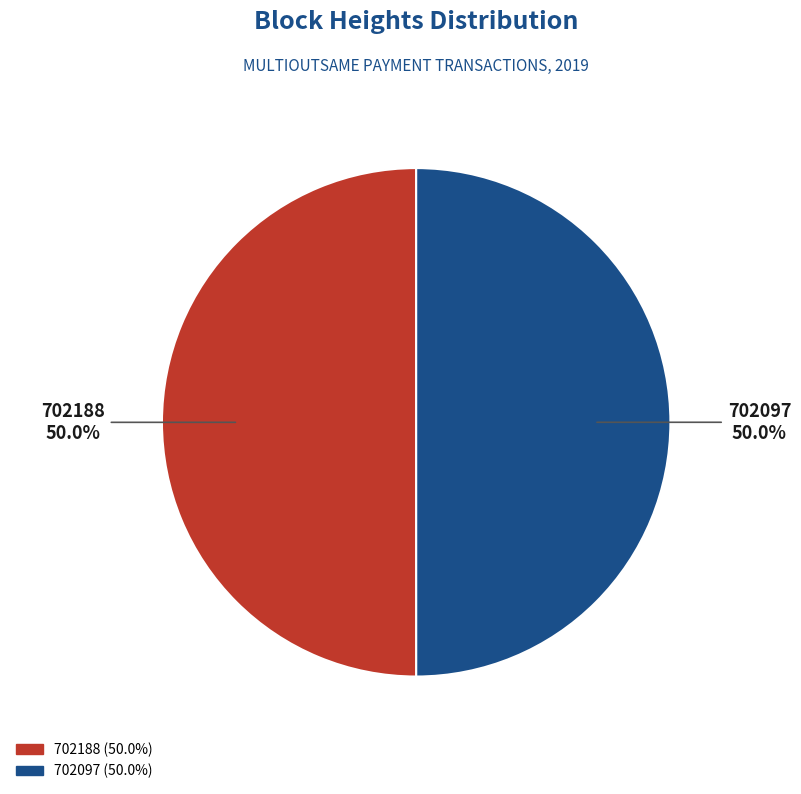

Approximately how many times larger is the value at 702097 compared to 702188?

1.0